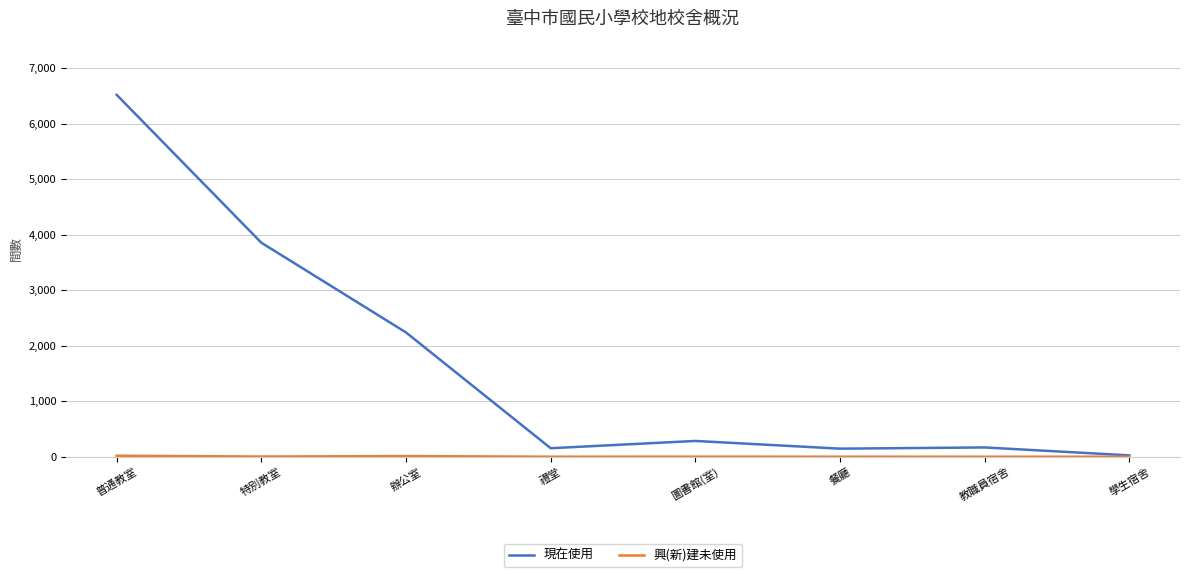

Does the chart have visible grid lines?

Yes